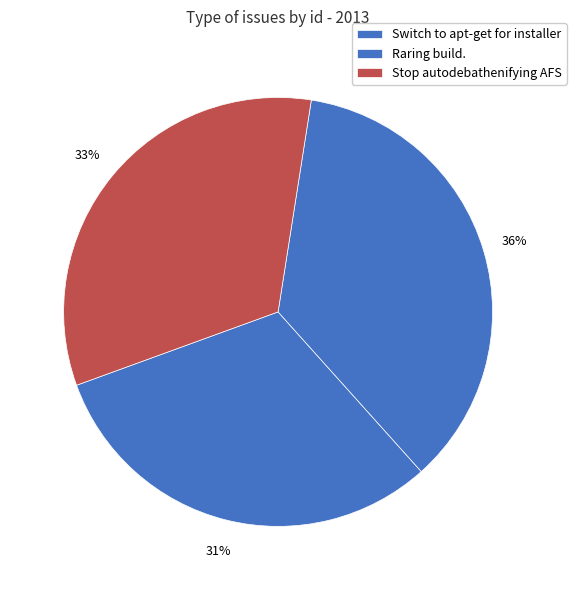

Does any single category account for the majority?

No